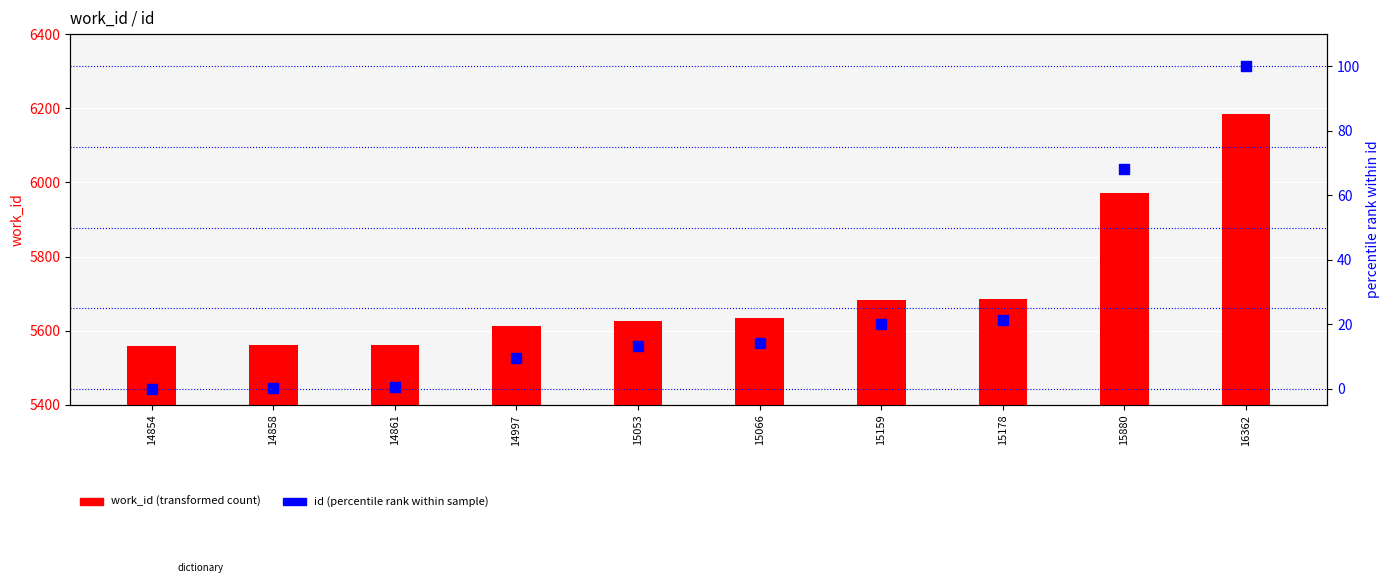

What is the total value across all series at 16362?

6284.0